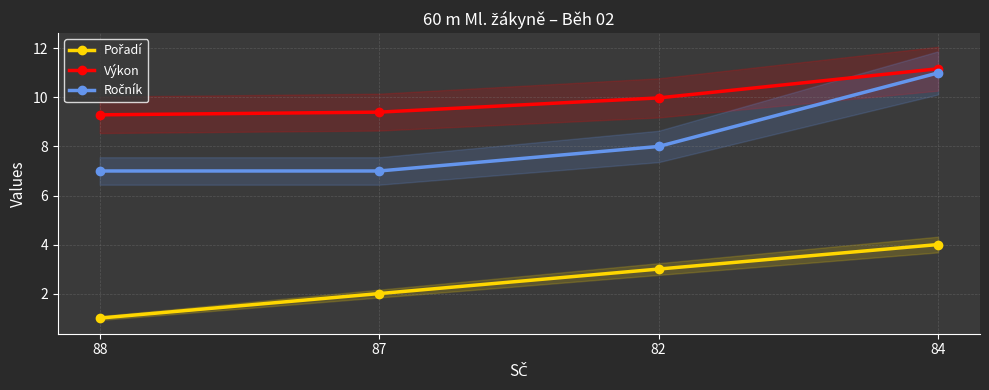

Count the Ročník values in the range 7 to 11.

4